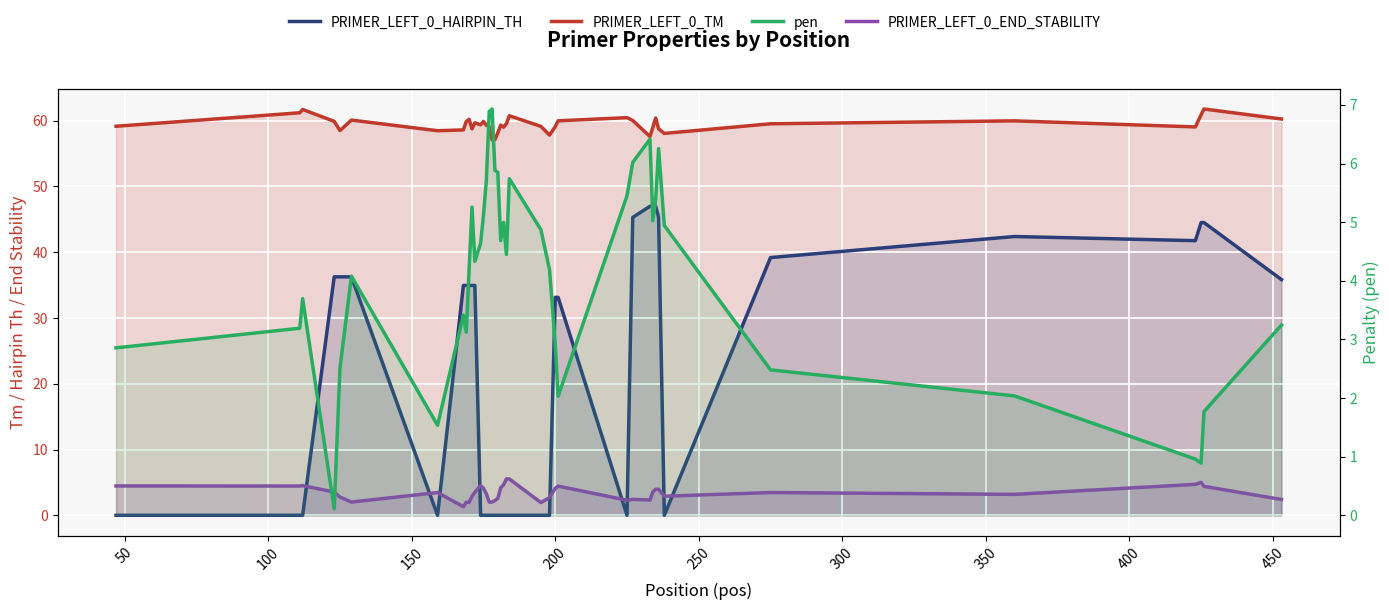

Which series has the largest range (max minus min)?

PRIMER_LEFT_0_HAIRPIN_TH